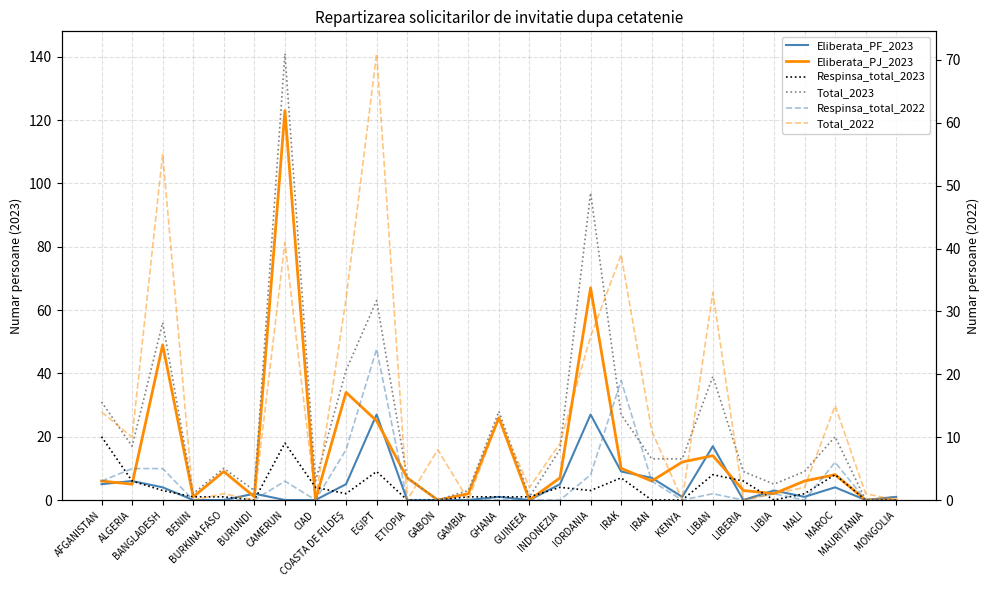

What position from the right is CIAD?

20